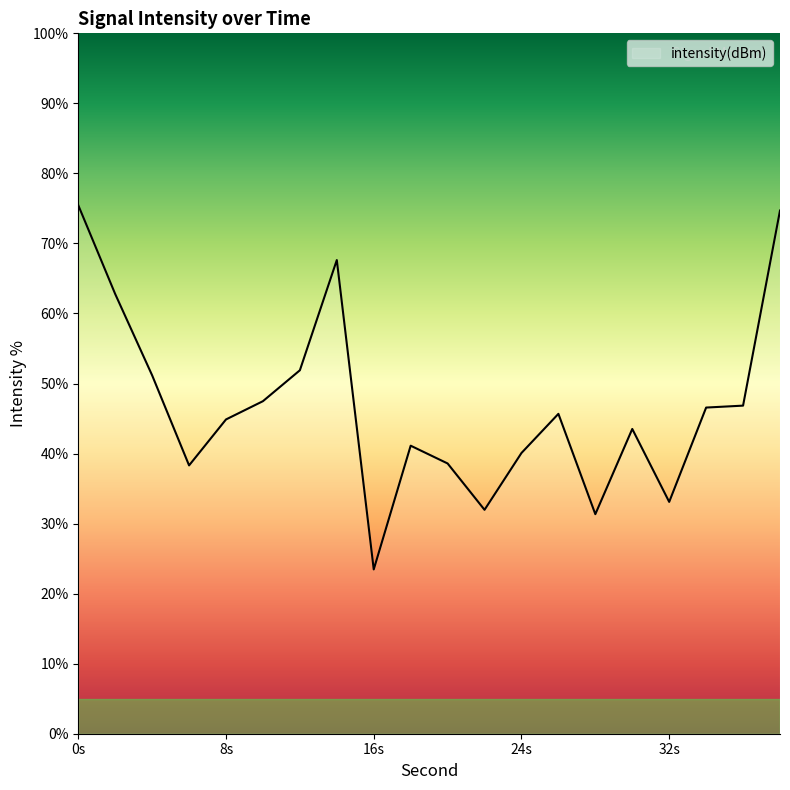

What is the smallest value displayed?

23.5